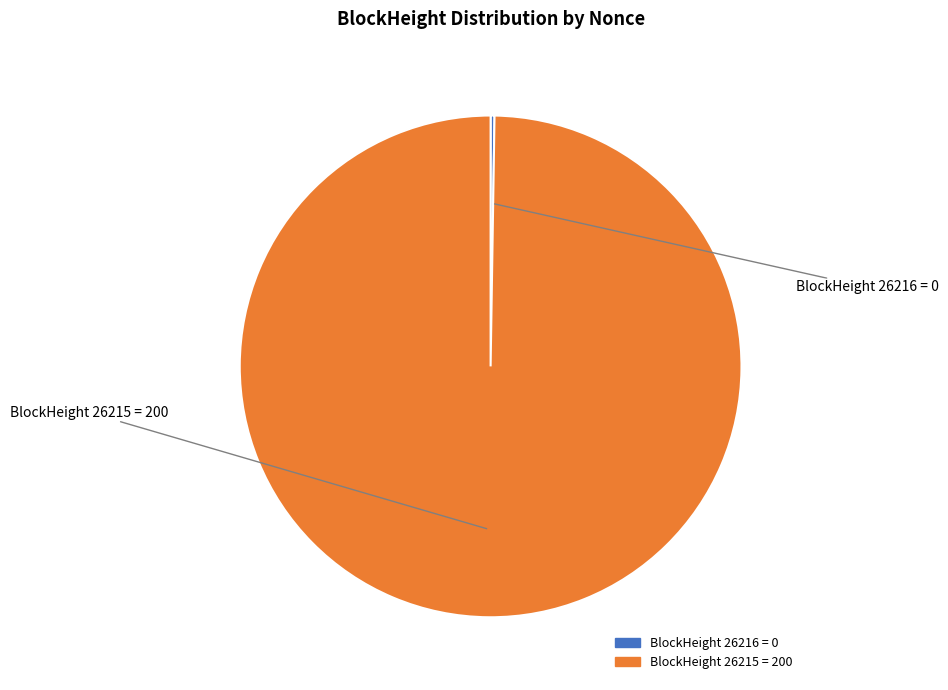

Is there a majority slice in this chart?

Yes